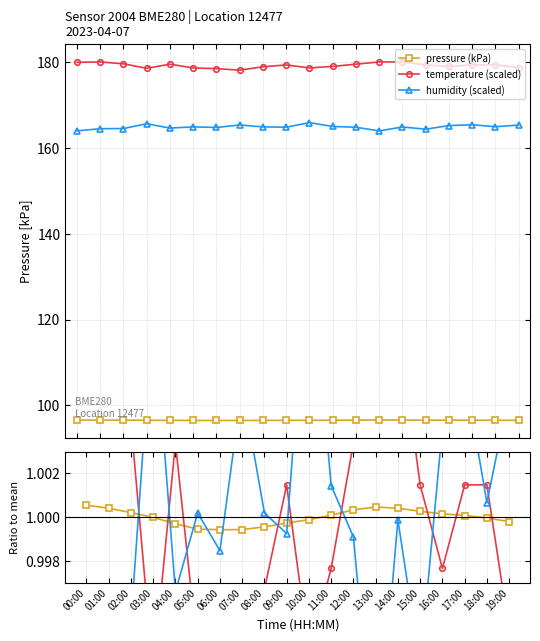

What is the label of the 15th point from the left?

14:00